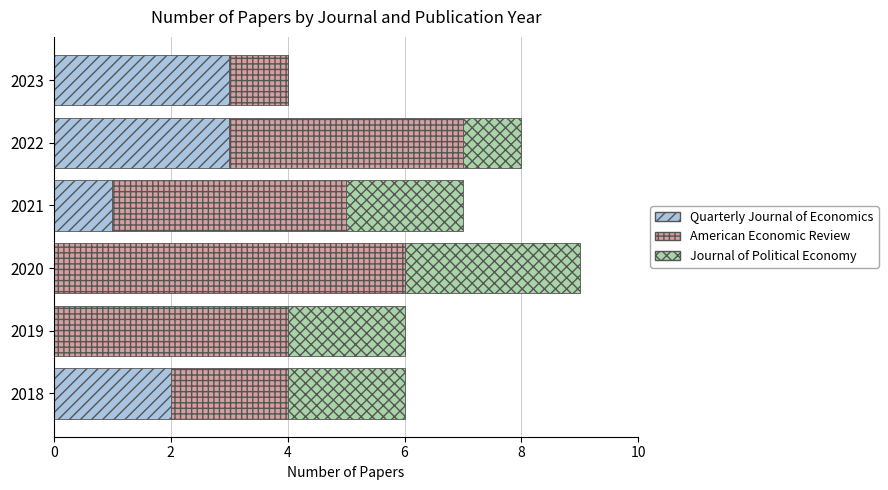

What is the highest value of the Quarterly Journal of Economics series?

3